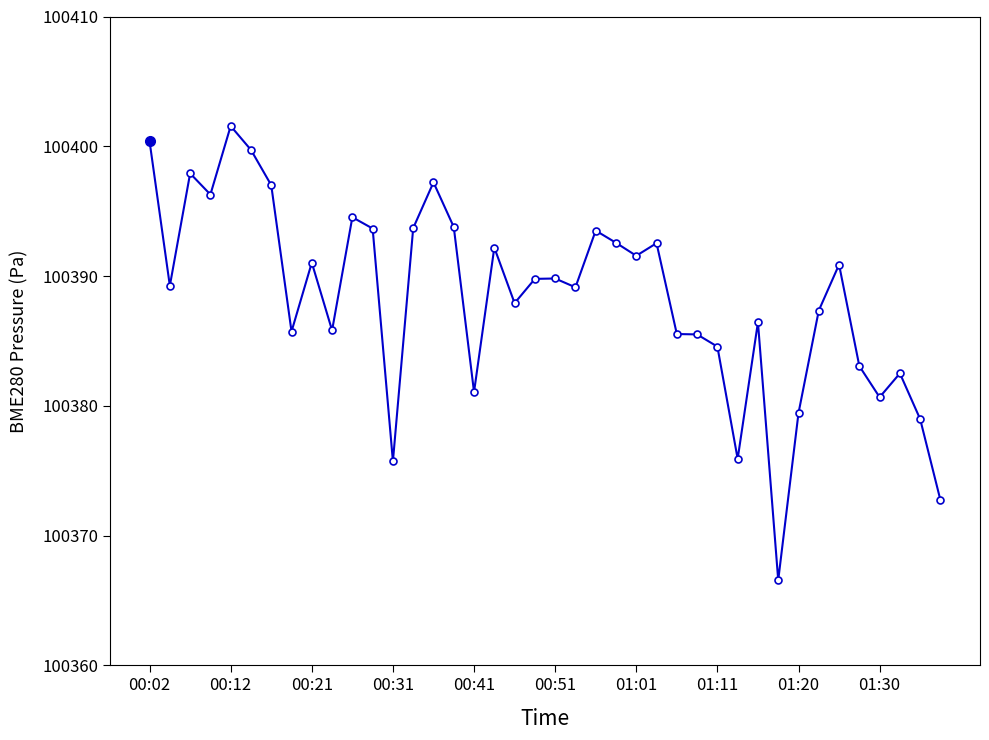

What is the sum of all values?

4015533.4